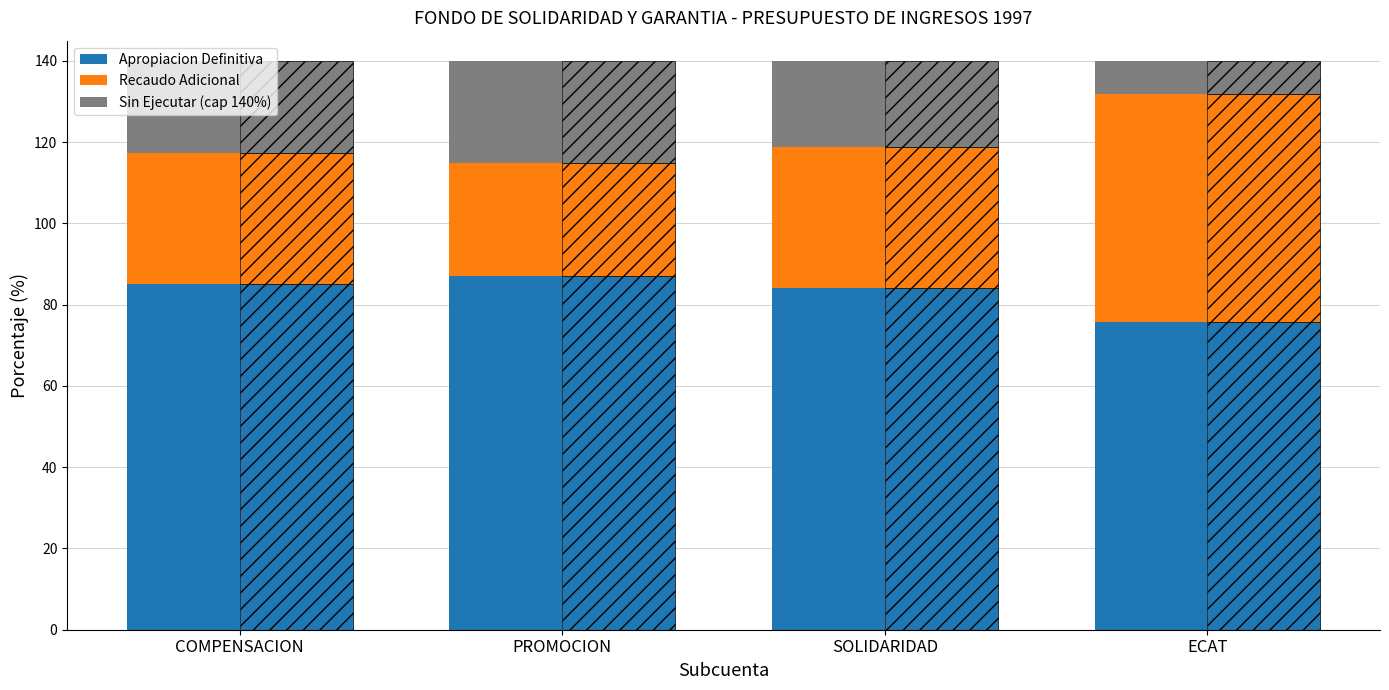

Where does the Apropiacion Definitiva series first go above 85?

COMPENSACION